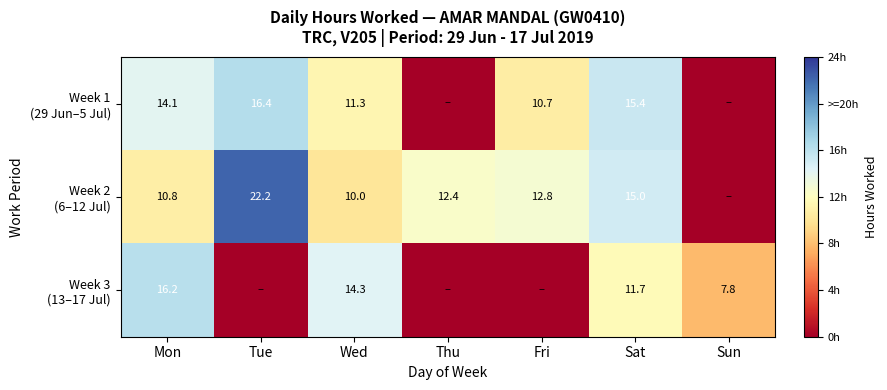

What is the total value across all series at Sat?

42.1